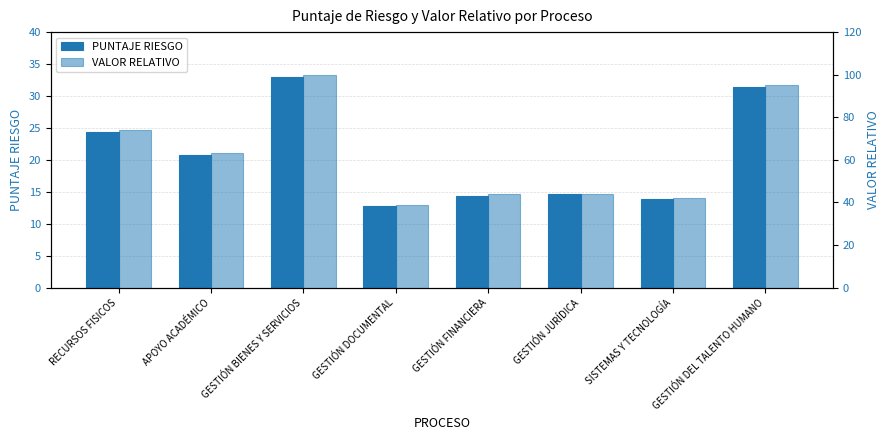

Rank the series by their average value, from highest to lowest.

VALOR RELATIVO, PUNTAJE RIESGO